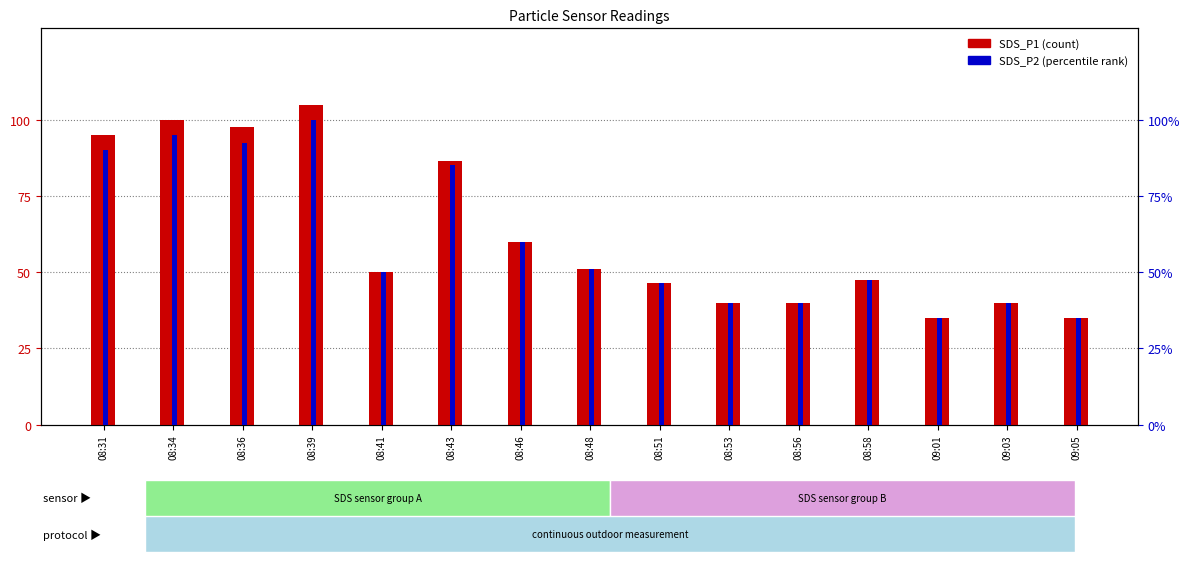

Between 08:53 and 09:03, which is larger?

08:53